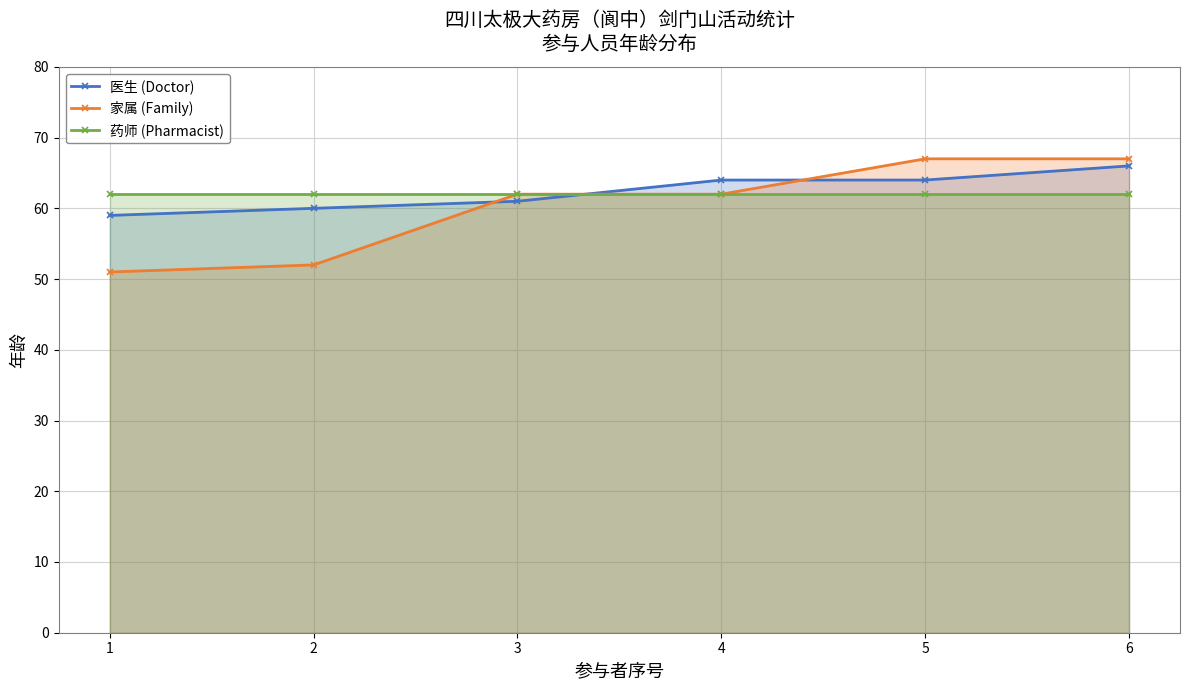

What is the value of the 家属 (Family) point at the 6th from the left?

67